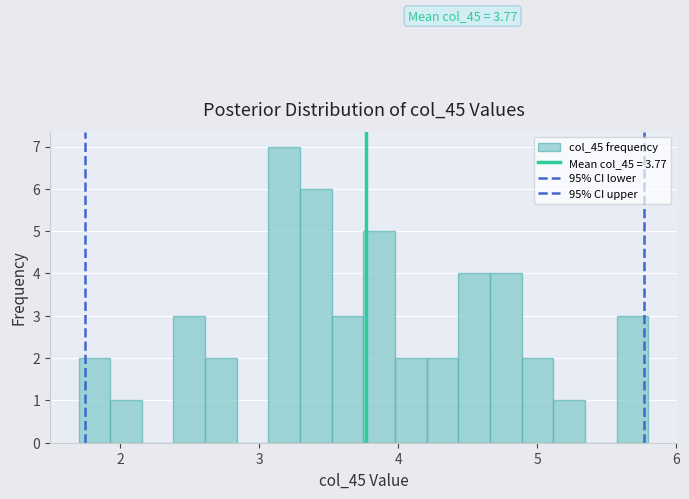

Around what value on the x-axis is the tallest bar? Give the approximate position of its centre, as read against the axis.

3.2